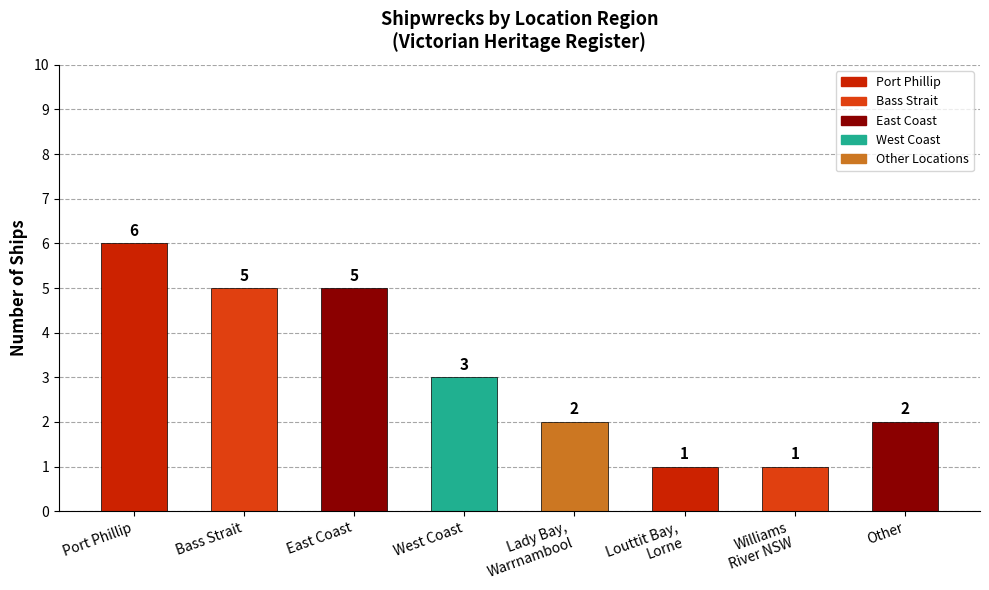

At which category does the chart reach its peak across all series?

Port Phillip